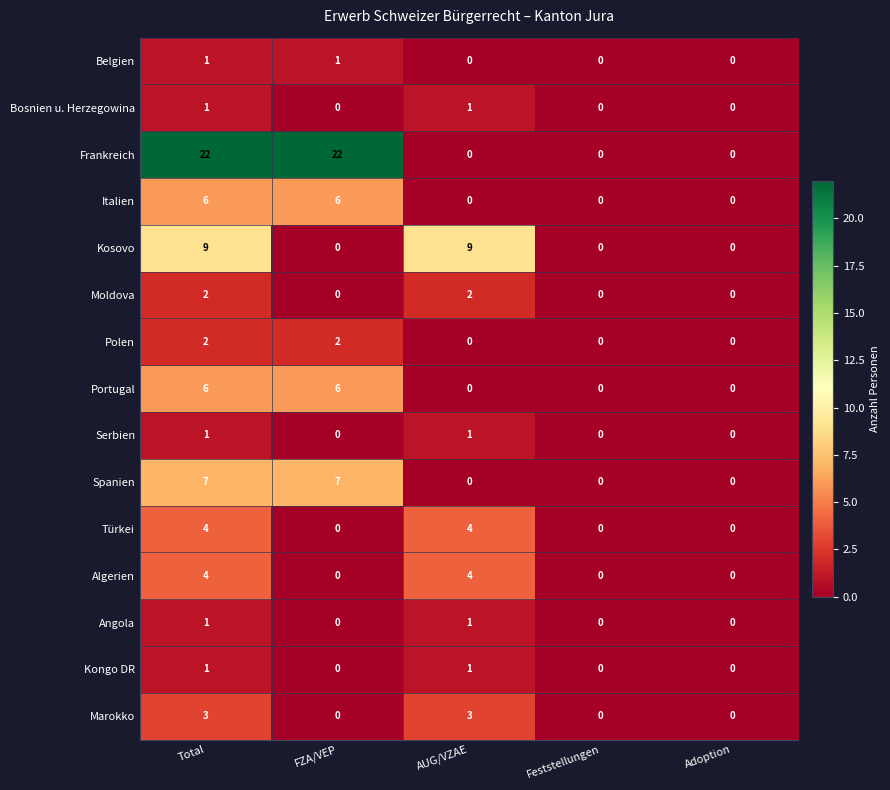

What is the spread (max minus min) of values at FZA/VEP?

22